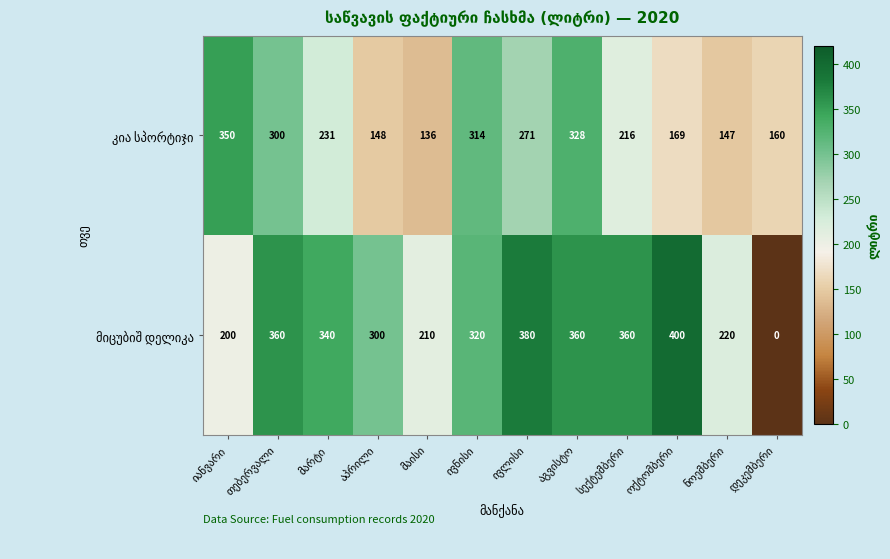

At how many categories does at least one series exceed 182?

11